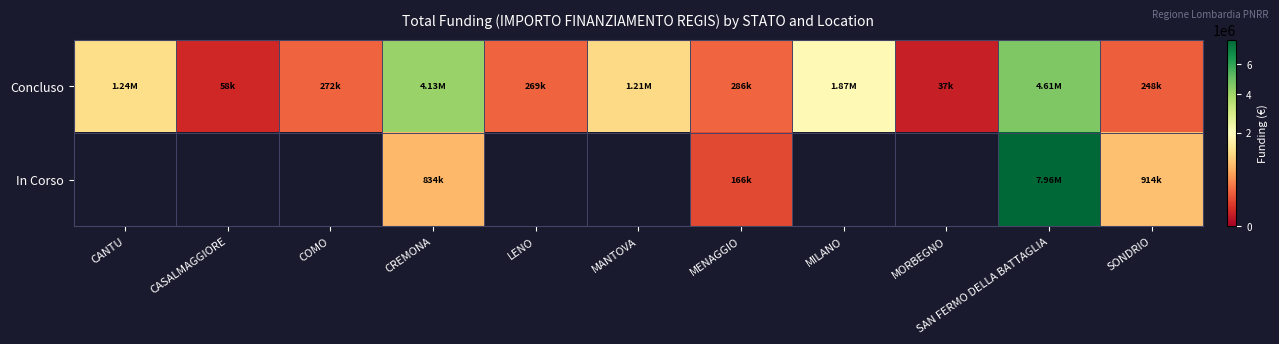

Which series has the widest spread of values?

In Corso